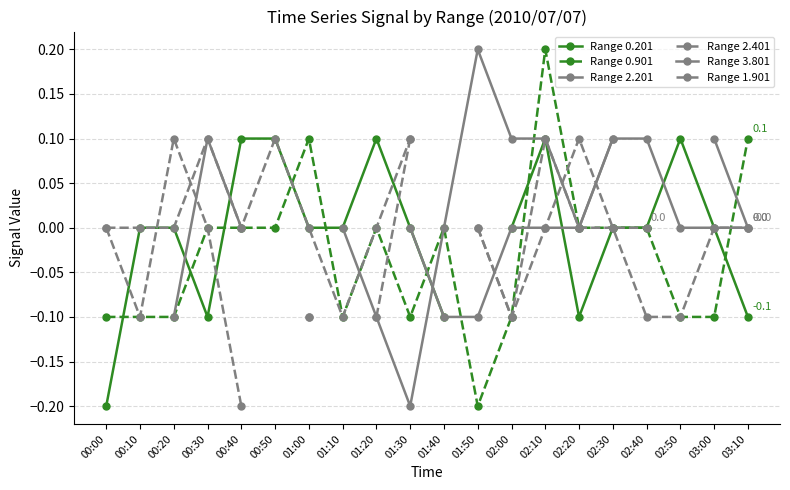

At which category is the sum across all series the highest?

02:10